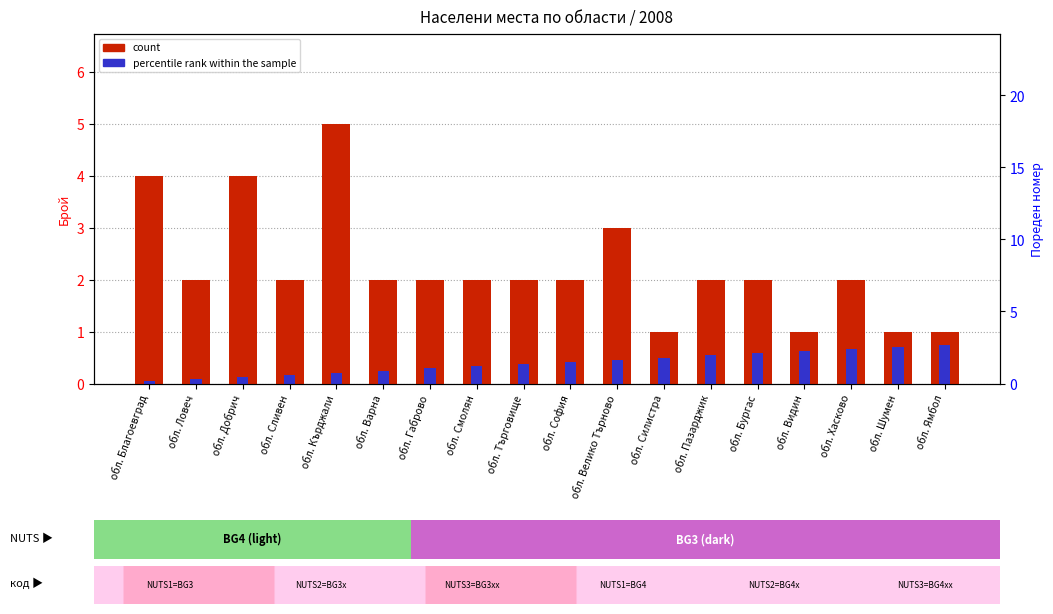

At which label is percentile rank within the sample closest to 0?

обл. Благоевград